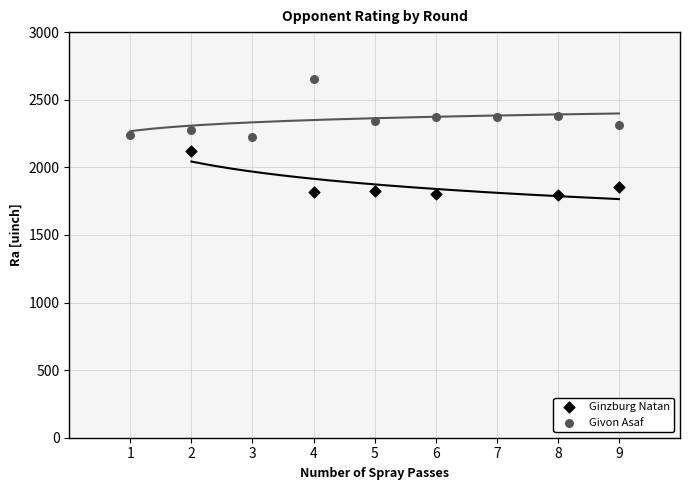

Which series reaches the minimum Y coordinate?

Ginzburg Natan